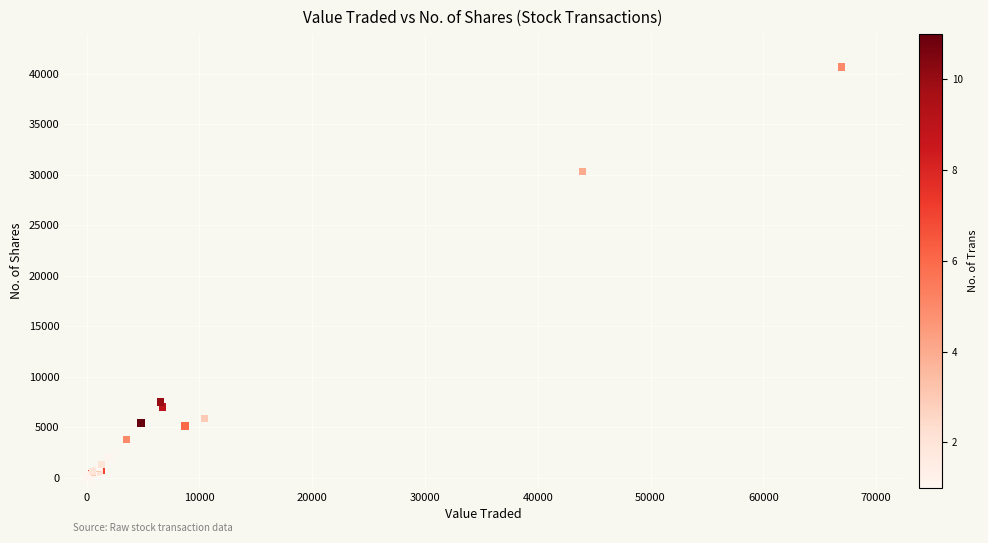

What Y value in the scatter plot is closest to 20351?

30328